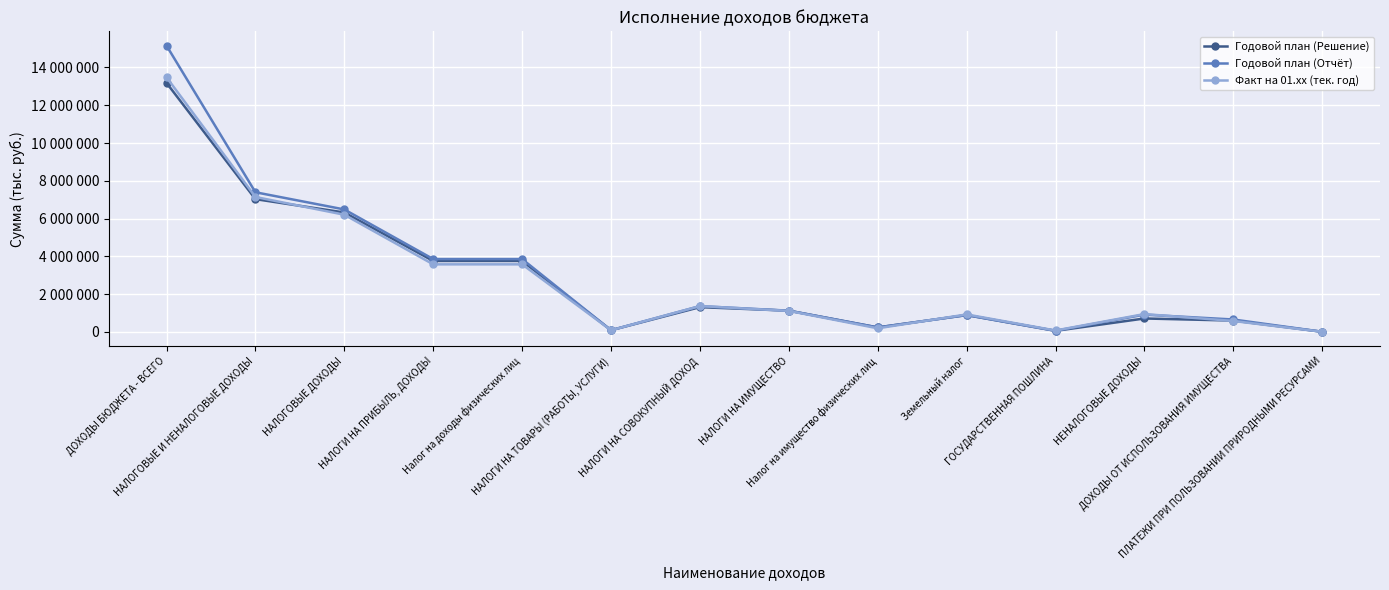

Is this an area chart (filled region under the line)?

No